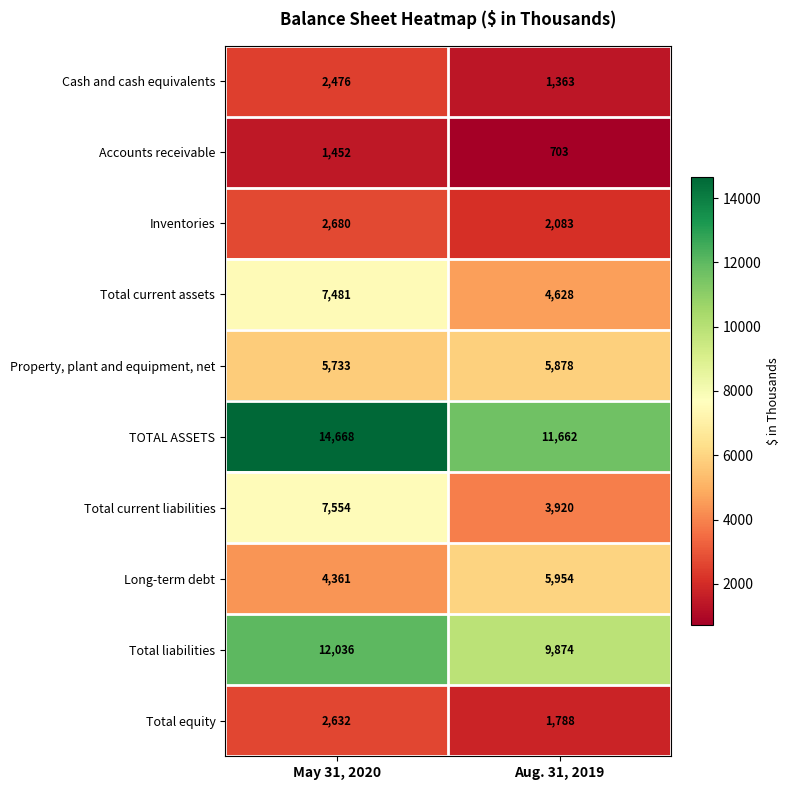

Rank the categories by Cash and cash equivalents value from lowest to highest.

Aug. 31, 2019, May 31, 2020